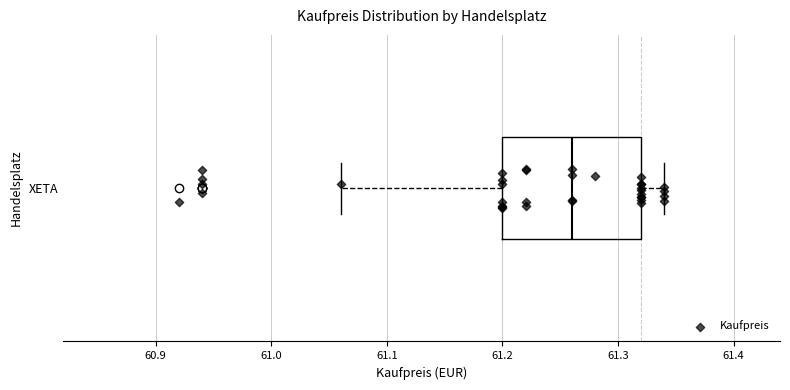

Where does the left whisker of the box for XETA end on the x-axis? The values are not printed on the chart, so give them approximately, as read against the axis.

61.06